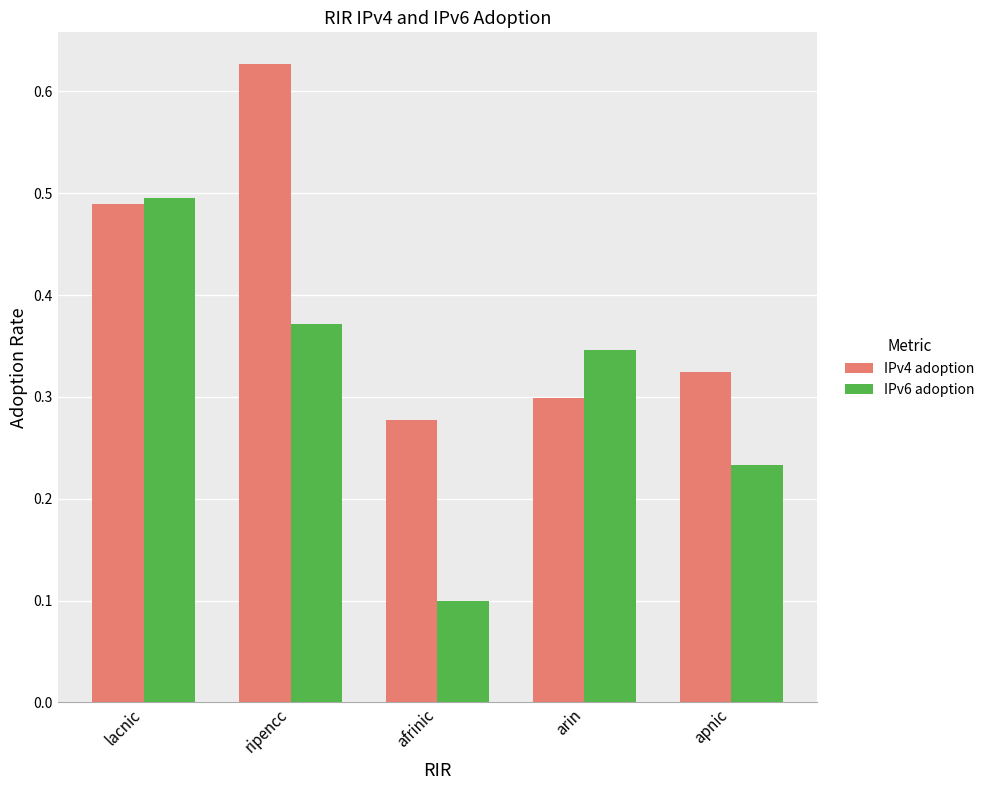

What is the sum of the IPv4 adoption values at lacnic and apnic?

0.8